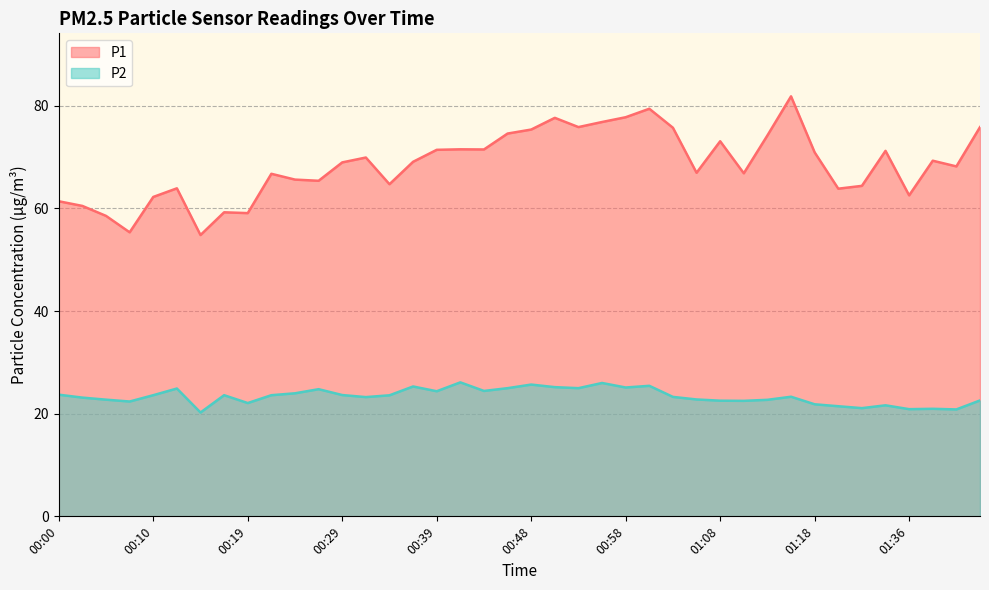

What is the value of the P2 point at the 7th from the left?

20.2